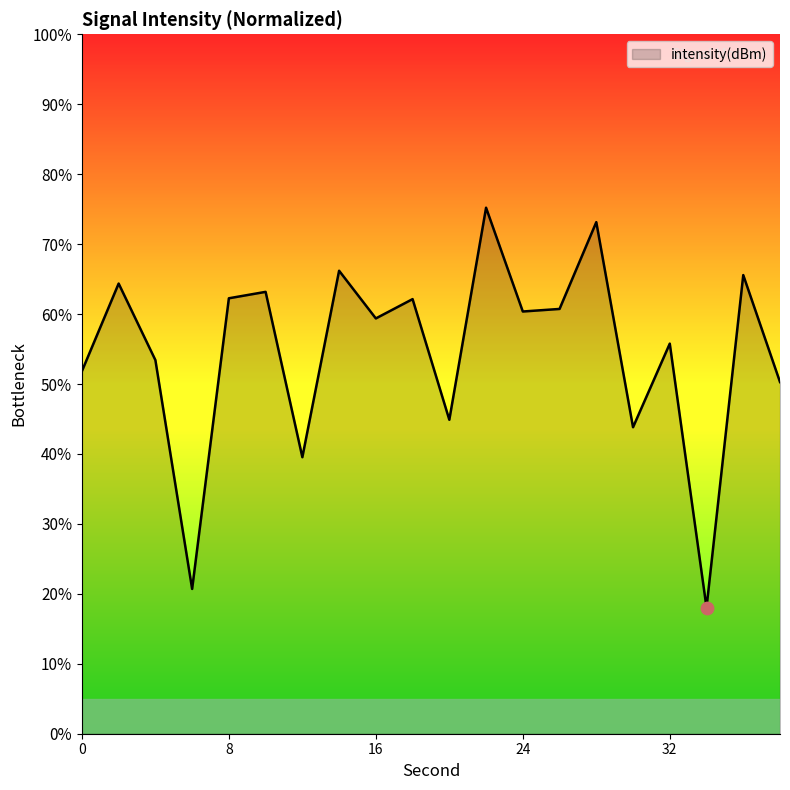

What is the difference between the maximum and minimum values?

57.2